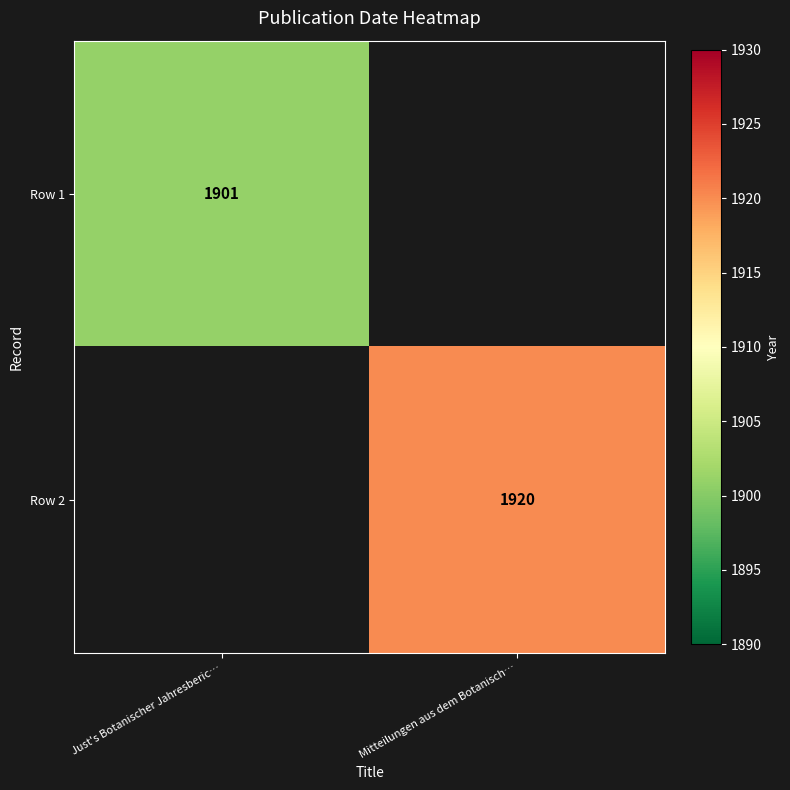

Is the value of Row 1 at Just's Botanischer Jahresberic… greater than the value of Row 2 at Mitteilungen aus dem Botanisch…?

No